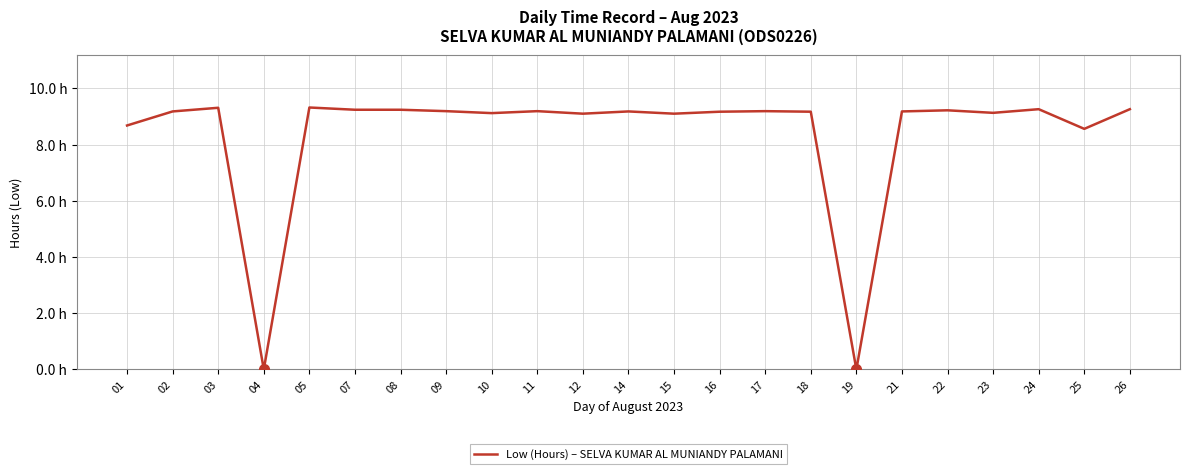

At which label does the data first exceed 9?

02